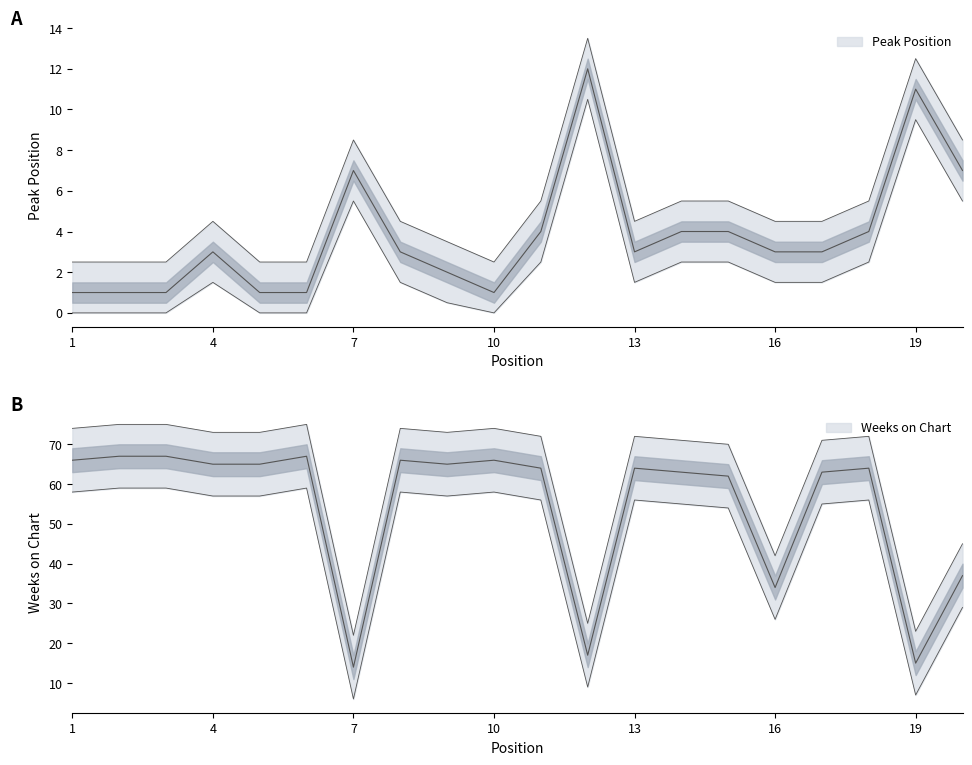

Which series has the widest spread of values?

Weeks on Chart